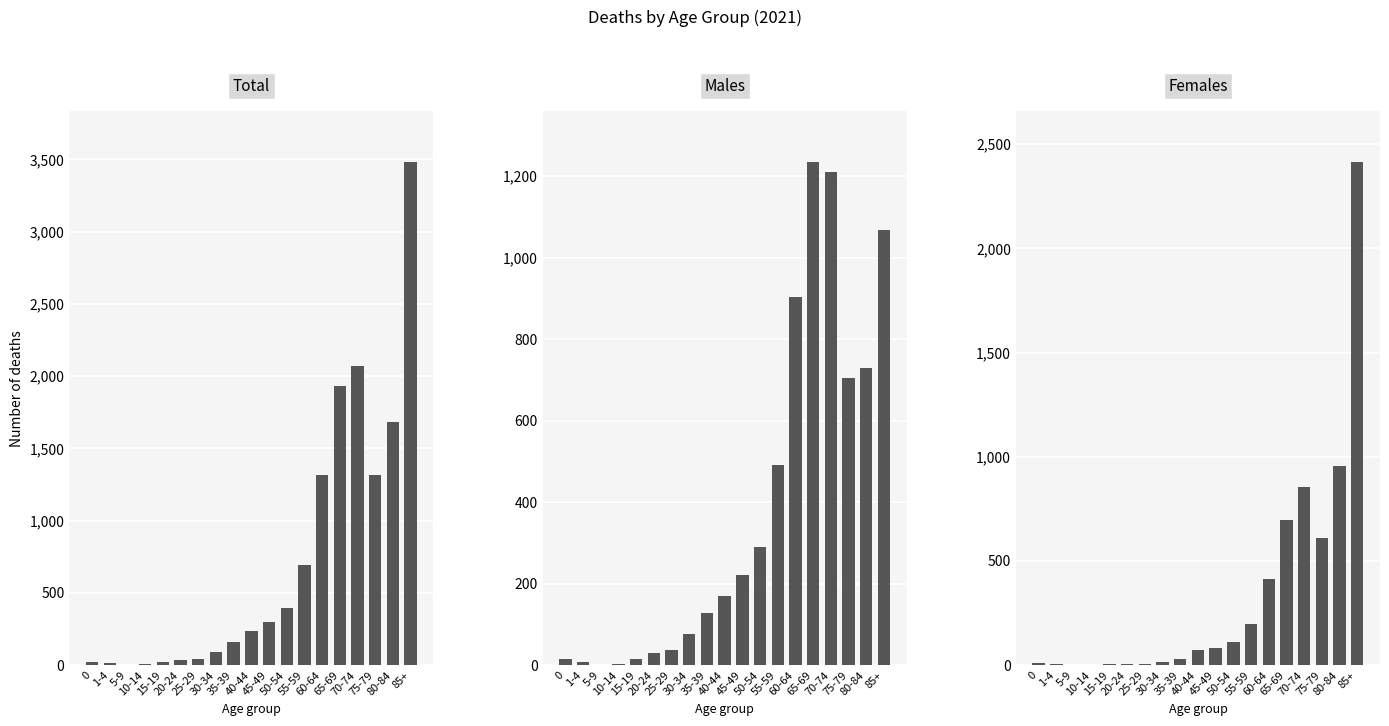

What is the average value of the Total series?

728